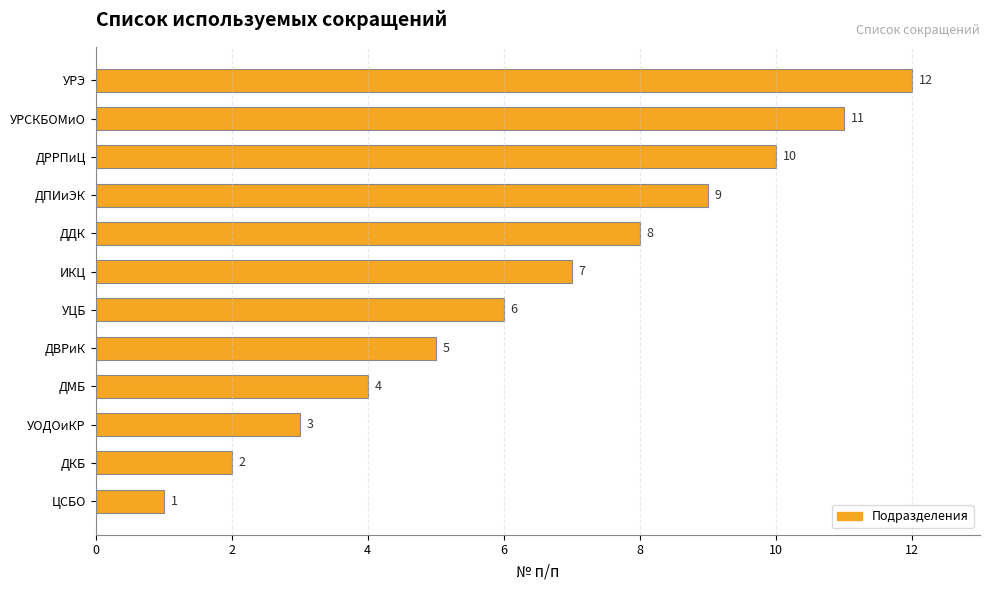

What is the difference between the maximum and minimum values?

11